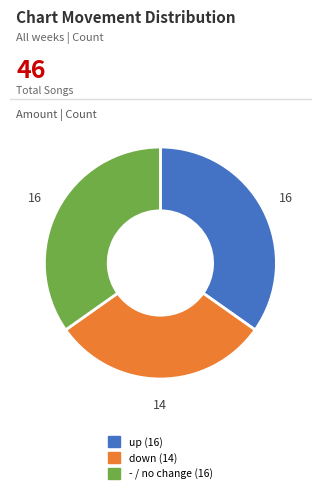

The up slice represents 35% of the pie. True or false?

True